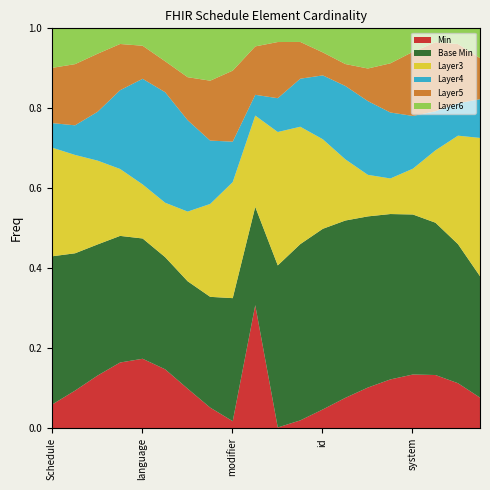

What are all the series names shown in the legend?

Min, Base Min, Layer3, Layer4, Layer5, Layer6